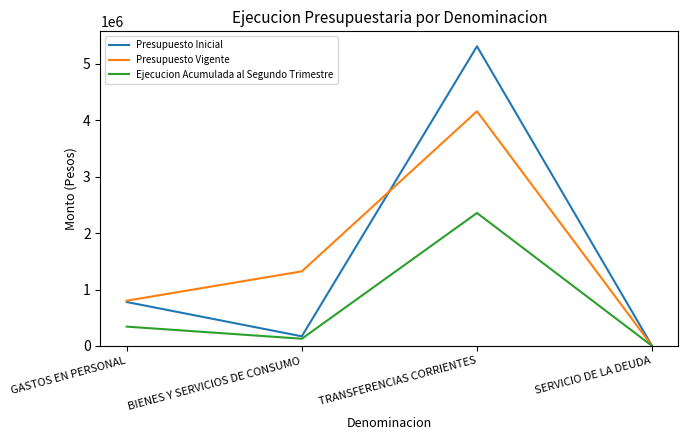

List the labels in order of Ejecucion Acumulada al Segundo Trimestre value, smallest first.

SERVICIO DE LA DEUDA, BIENES Y SERVICIOS DE CONSUMO, GASTOS EN PERSONAL, TRANSFERENCIAS CORRIENTES